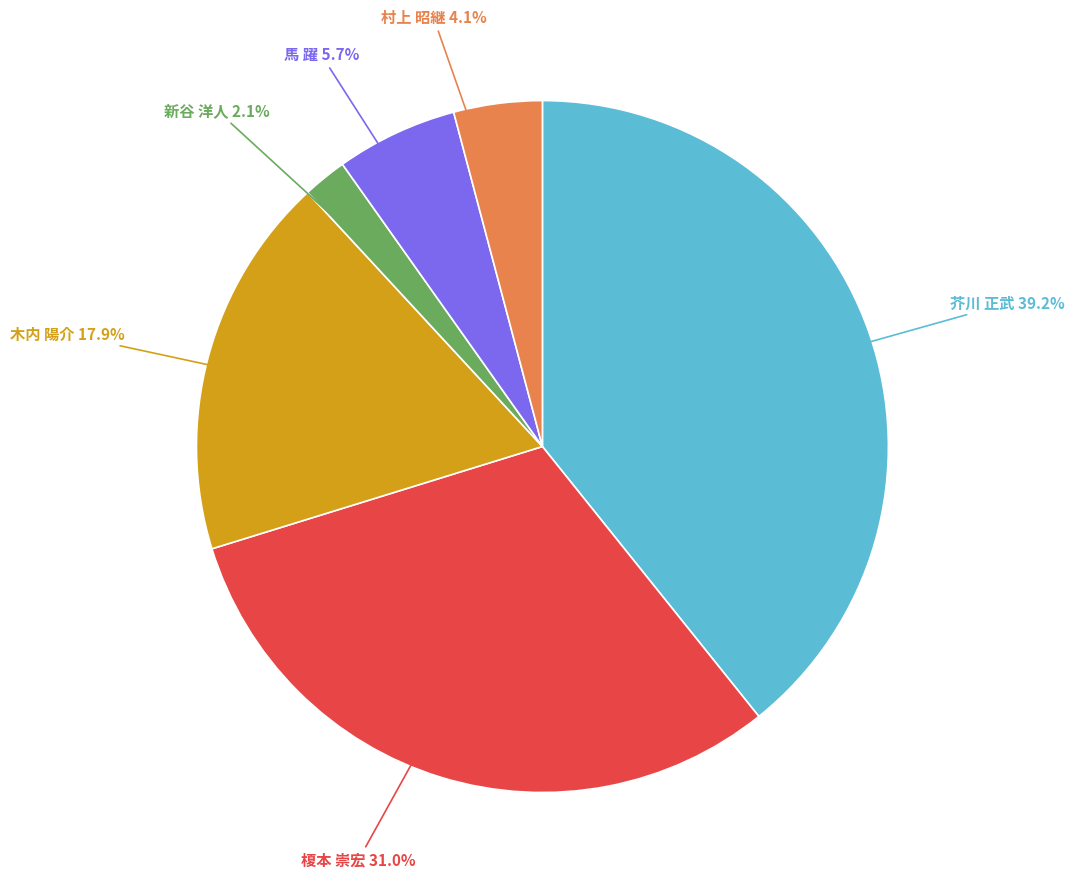

Rank the categories by value from lowest to highest.

新谷 洋人, 村上 昭継, 馬 躍, 木内 陽介, 榎本 崇宏, 芥川 正武